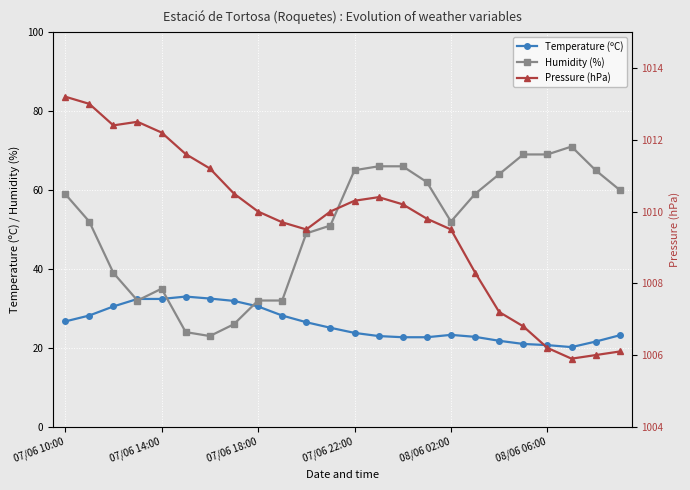

How many values in the Pressure (hPa) series are below 1010?

11